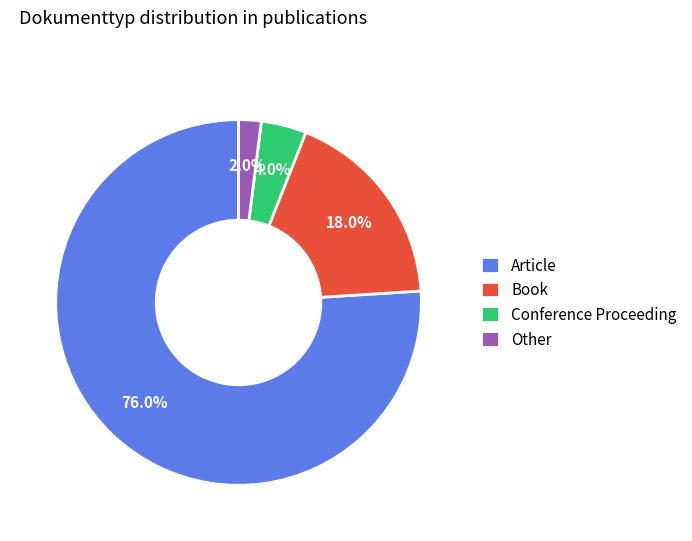

To the nearest percent, what percentage of the pie is Other?

2%